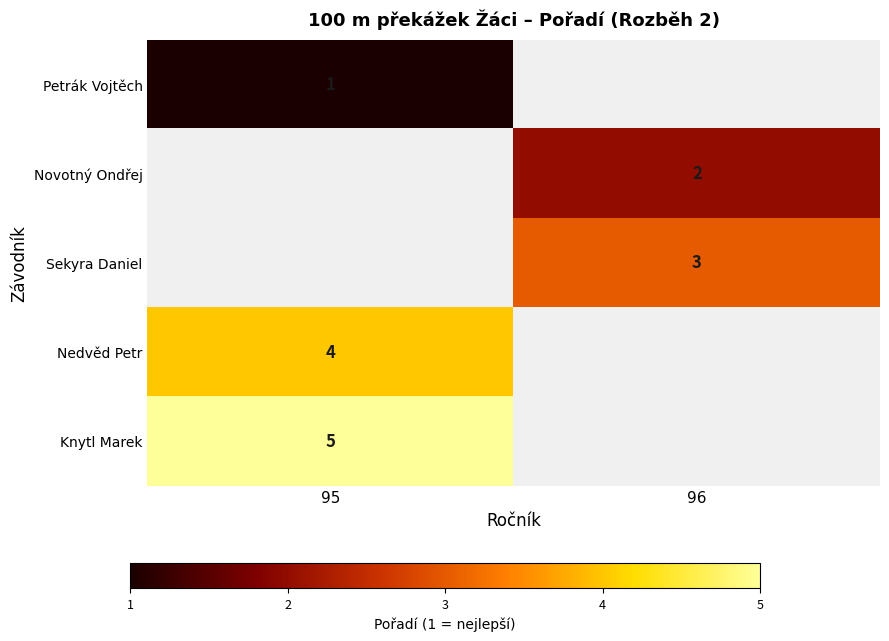

What is the greatest value displayed?

5.0